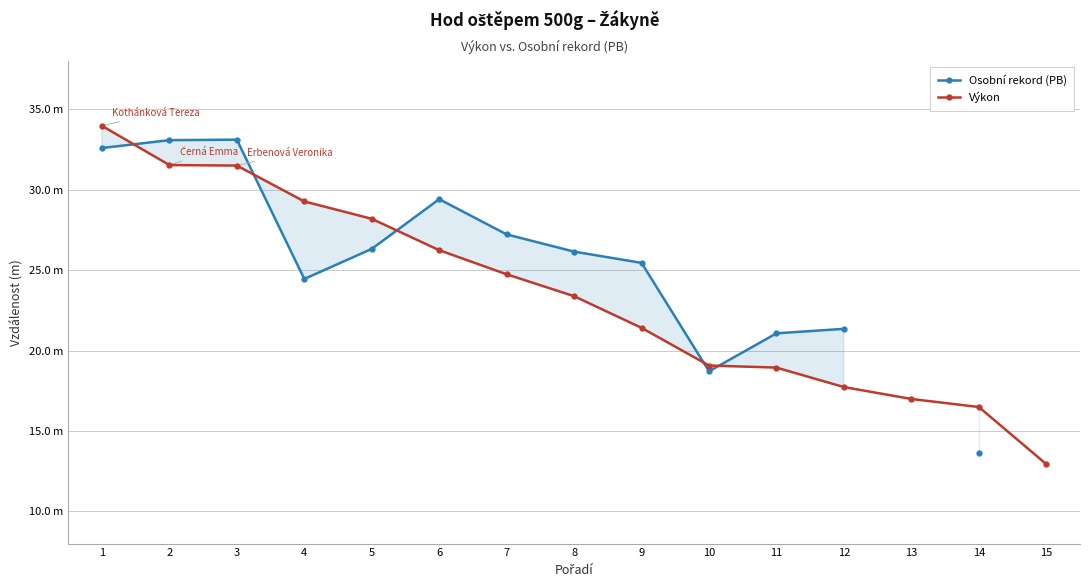

What is the value of the Výkon point at the 12th from the left?

17.7